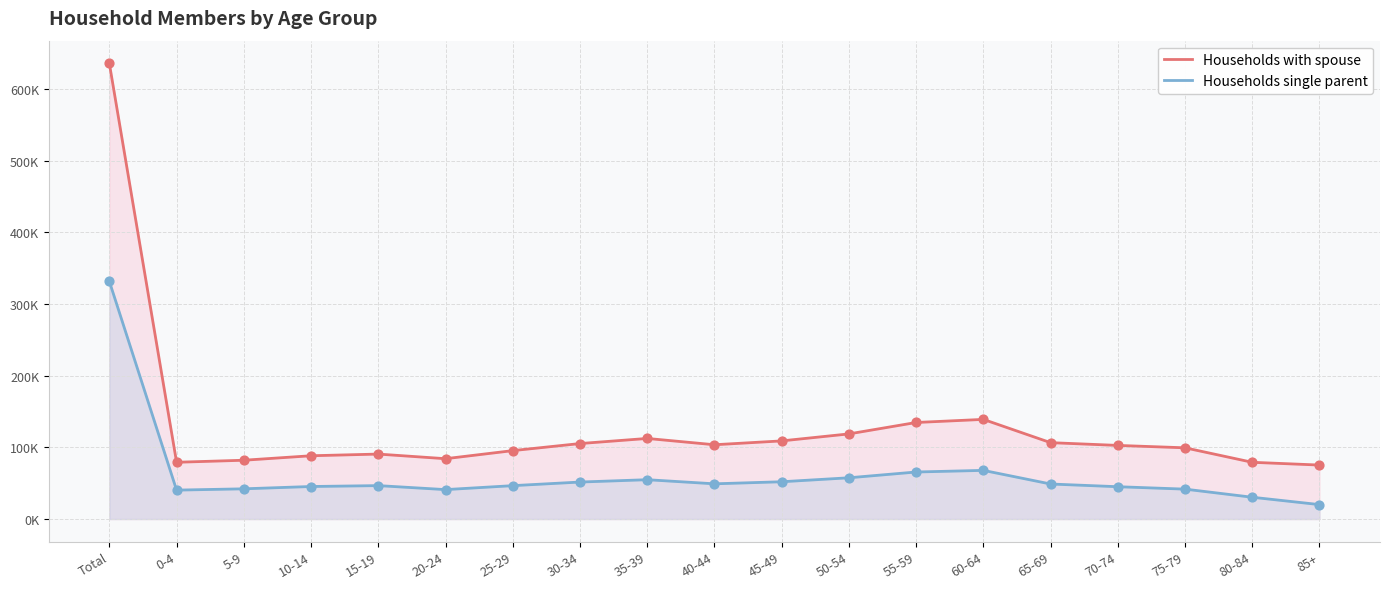

Which series has the largest total across all categories?

Households with spouse